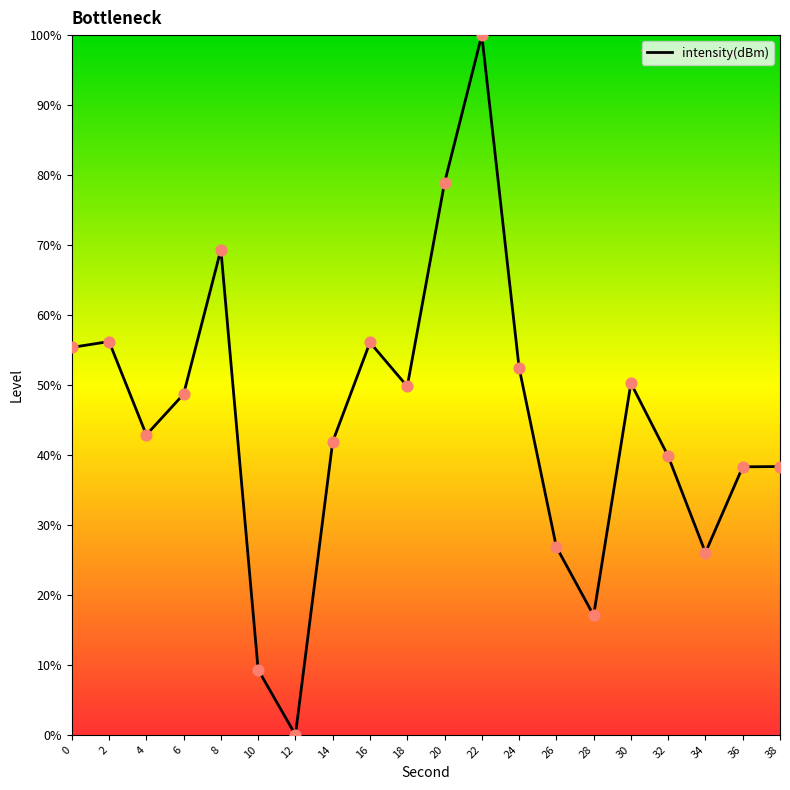

Which has a higher value, 36 or 28?

36